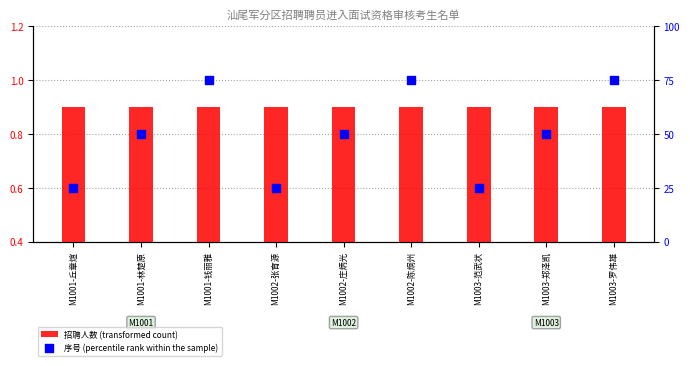

Is the value of 序号 (percentile rank within the sample) at M1001-丘章煊 greater than the value of 招聘人数 (transformed count) at M1003-范武状?

Yes